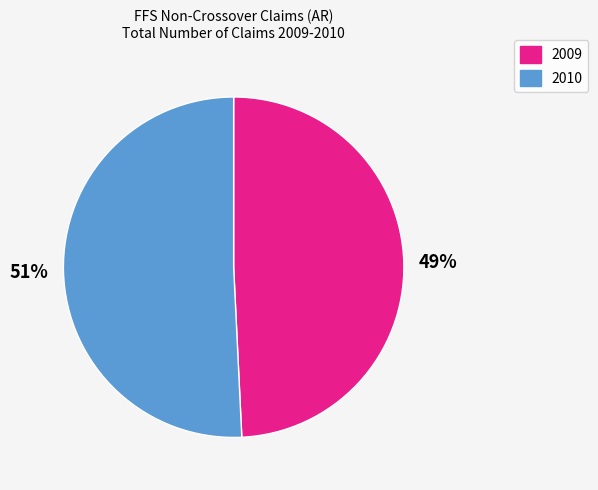

To the nearest percent, what portion does 2009 represent?

49%